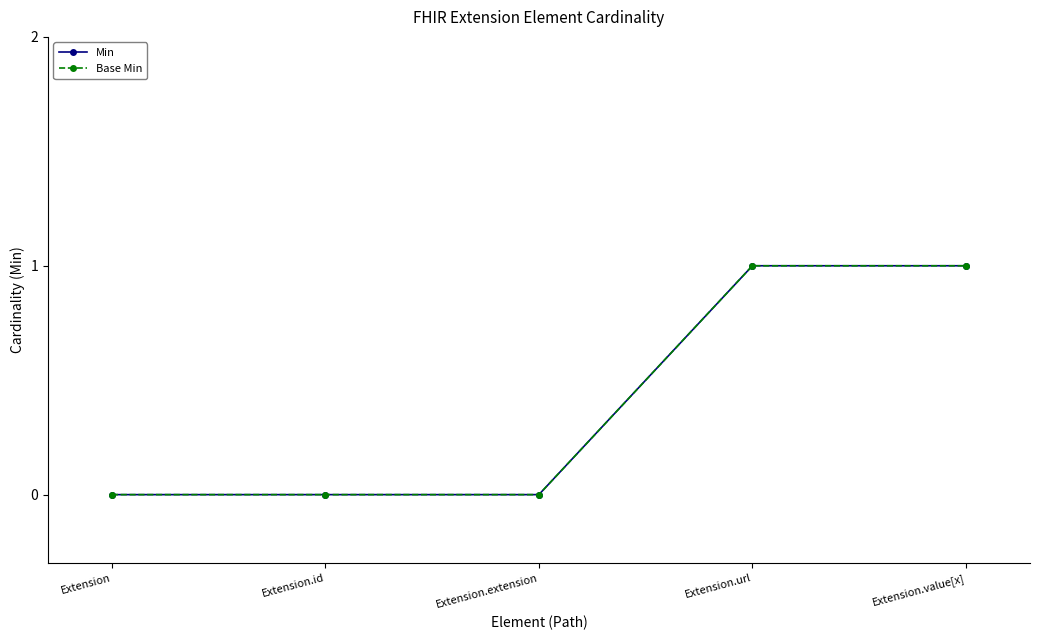

Which series has the largest total across all categories?

Min